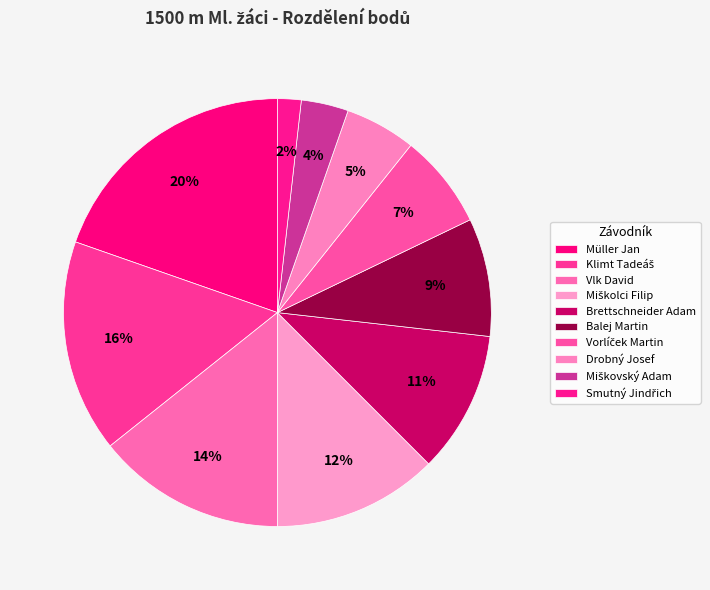

What is the ratio of the value at Miškovský Adam to the value at Miškolci Filip?

0.3